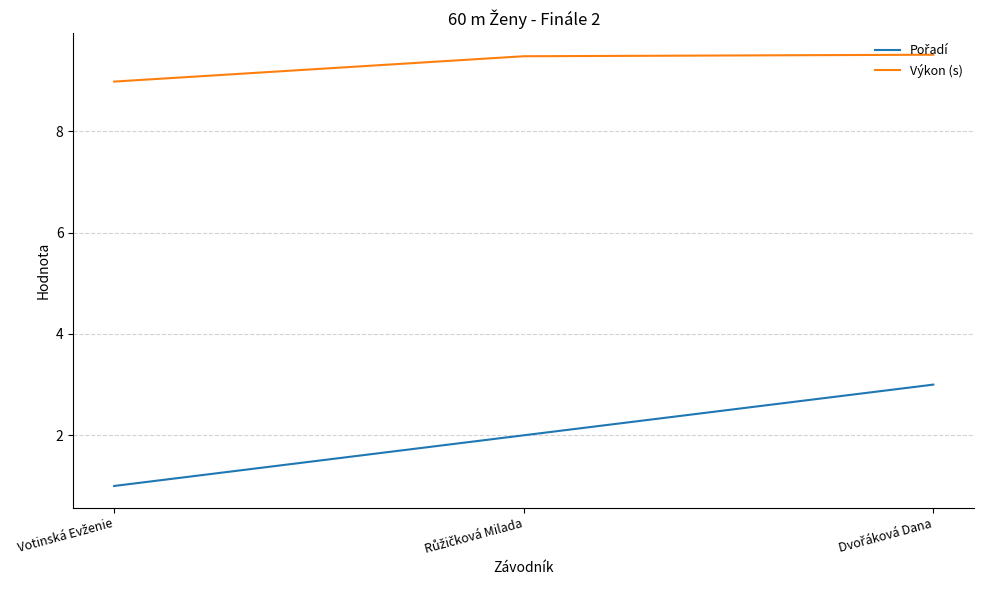

At how many categories does at least one series exceed 5?

3